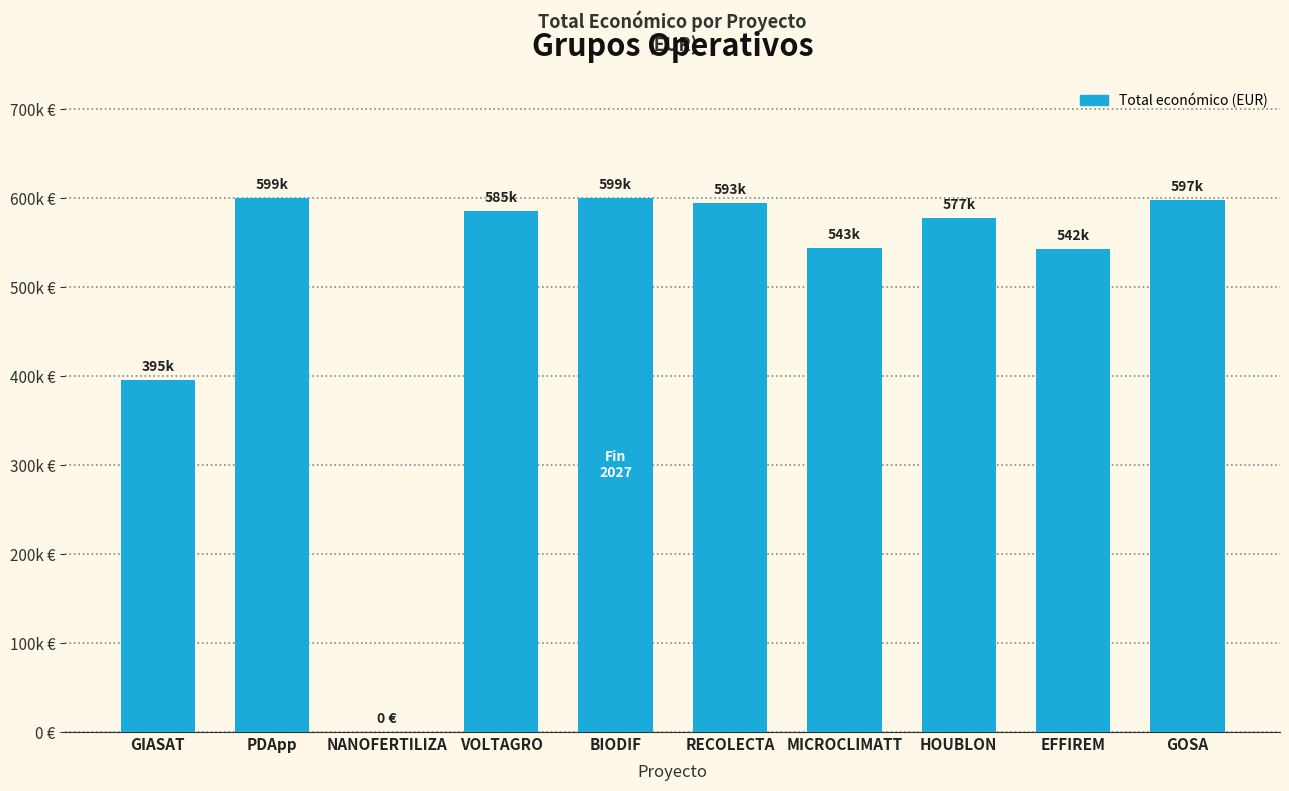

True or false: the data shows 585460 at VOLTAGRO.

True